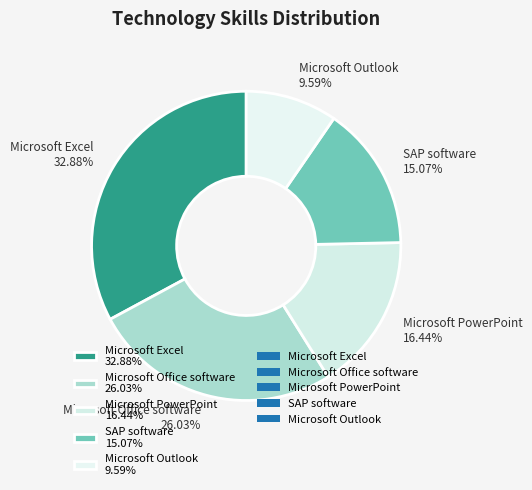

What is the largest slice in the pie chart?

Microsoft Excel